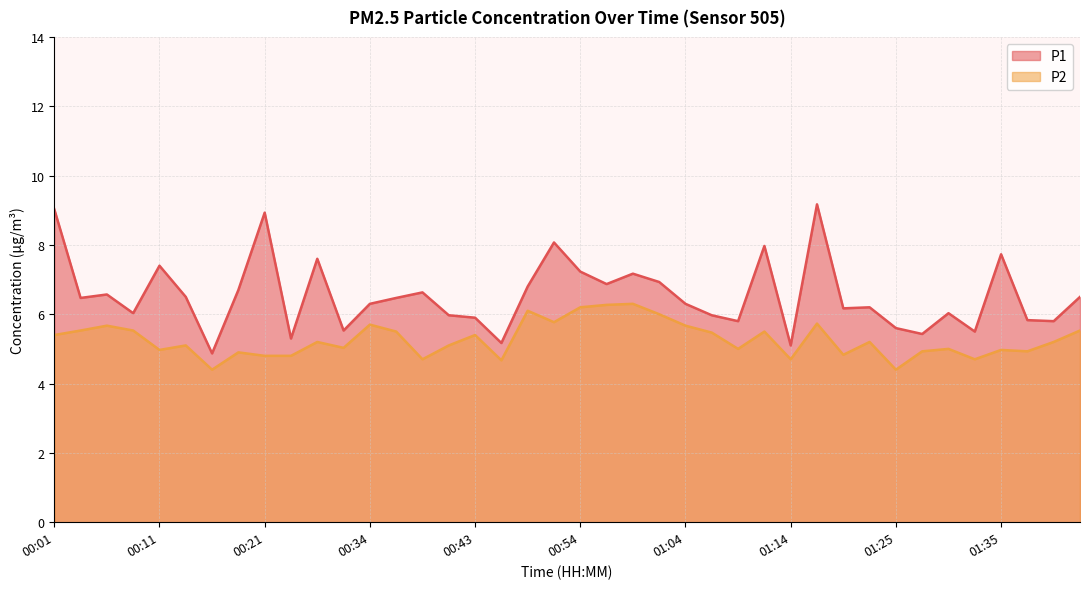

The P2 series shows 8.2 at 01:14. True or false?

False